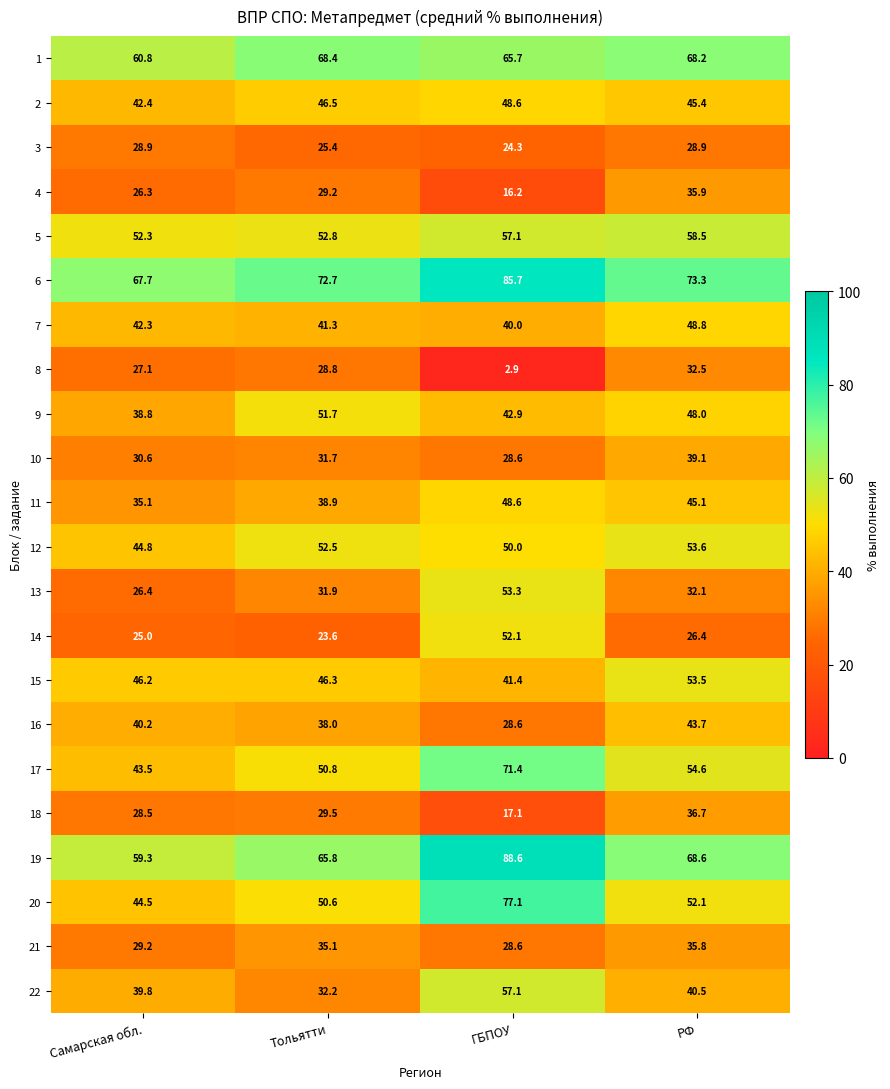

What is the difference between the 14 values at Самарская обл. and ГБПОУ?

27.1